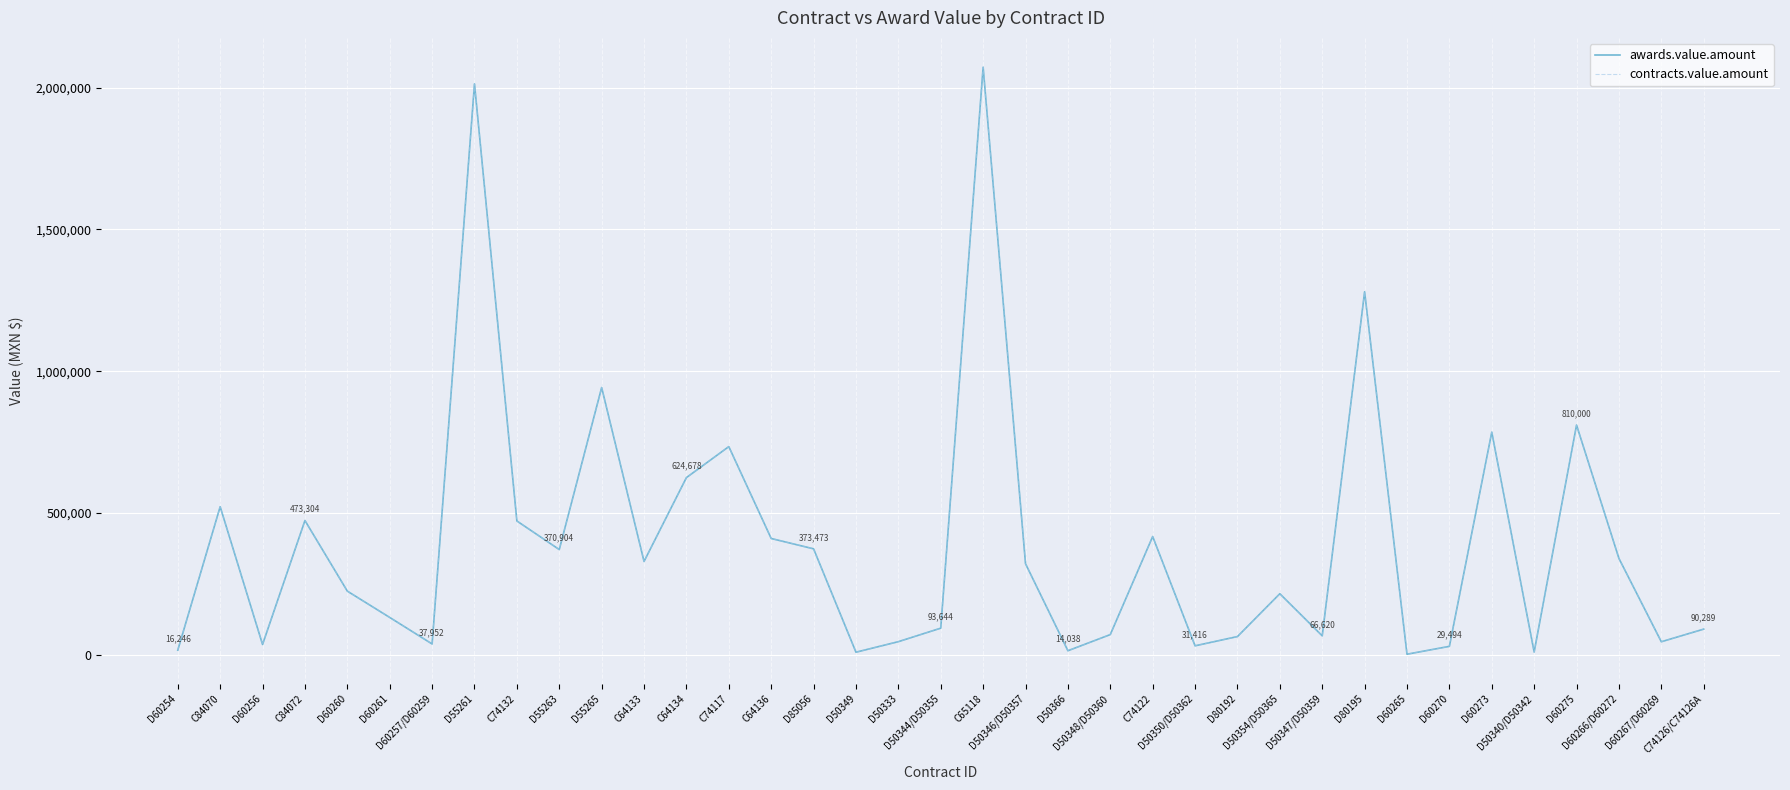

Does the chart have visible grid lines?

Yes